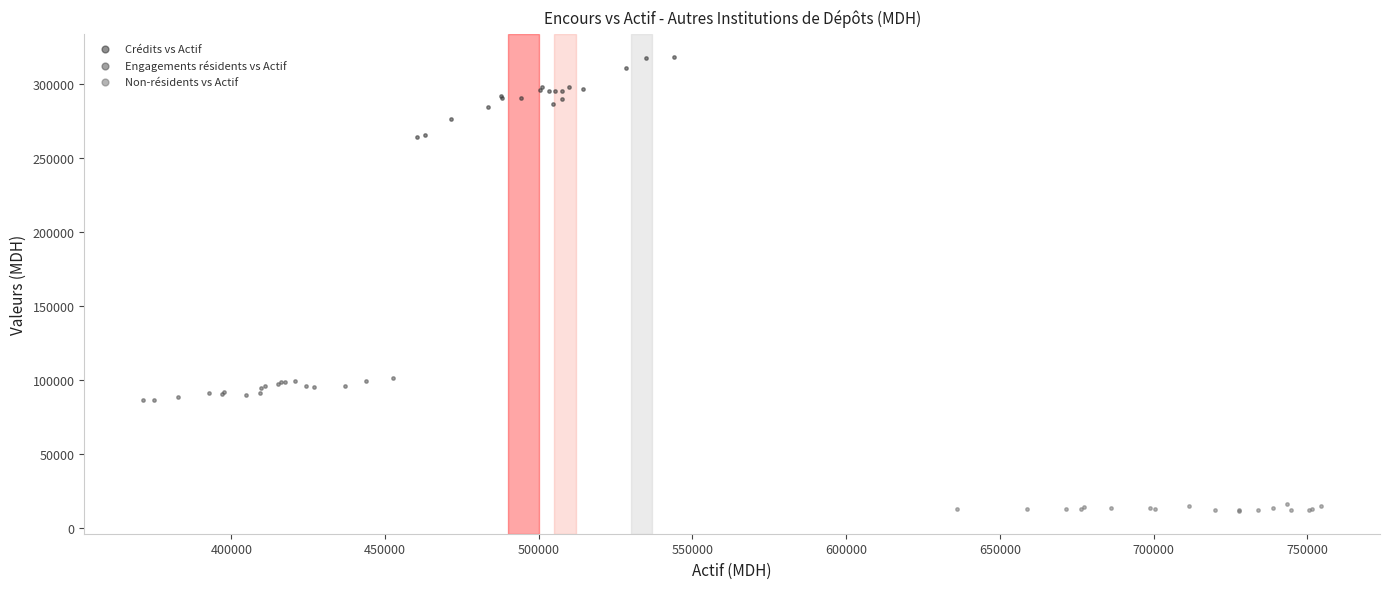

Which series reaches the maximum Y coordinate?

Crédits vs Actif